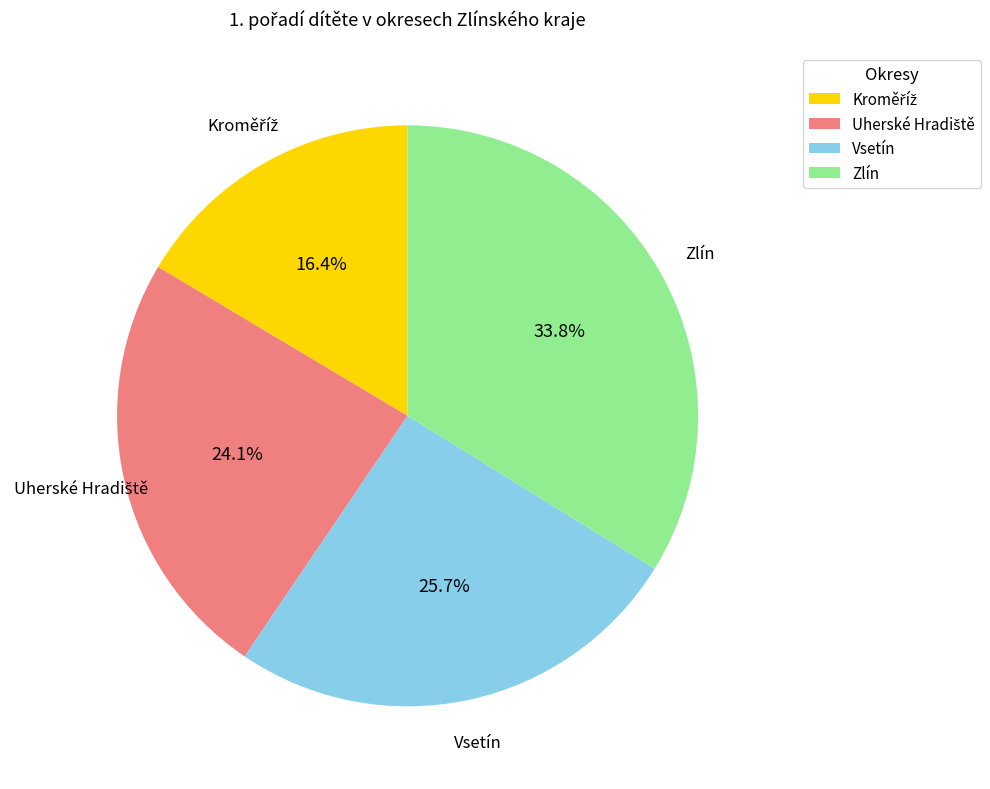

How many slices are in this pie chart?

4